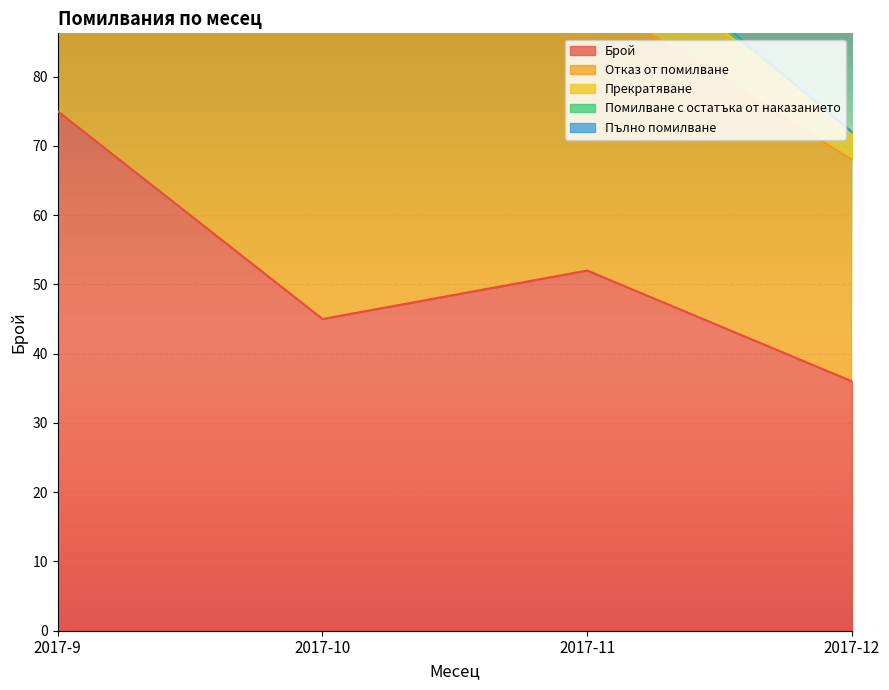

Reading right to left, what are all the values shown in this chart?

Брой: 2017-12=36	2017-11=52	2017-10=45	2017-9=75
Отказ от помилване: 2017-12=32	2017-11=40	2017-10=42	2017-9=67
Прекратяване: 2017-12=4	2017-11=10	2017-10=2	2017-9=8
Помилване с остатъка от наказанието: 2017-12=0	2017-11=2	2017-10=1	2017-9=0
Пълно помилване: 2017-12=0	2017-11=0	2017-10=0	2017-9=0